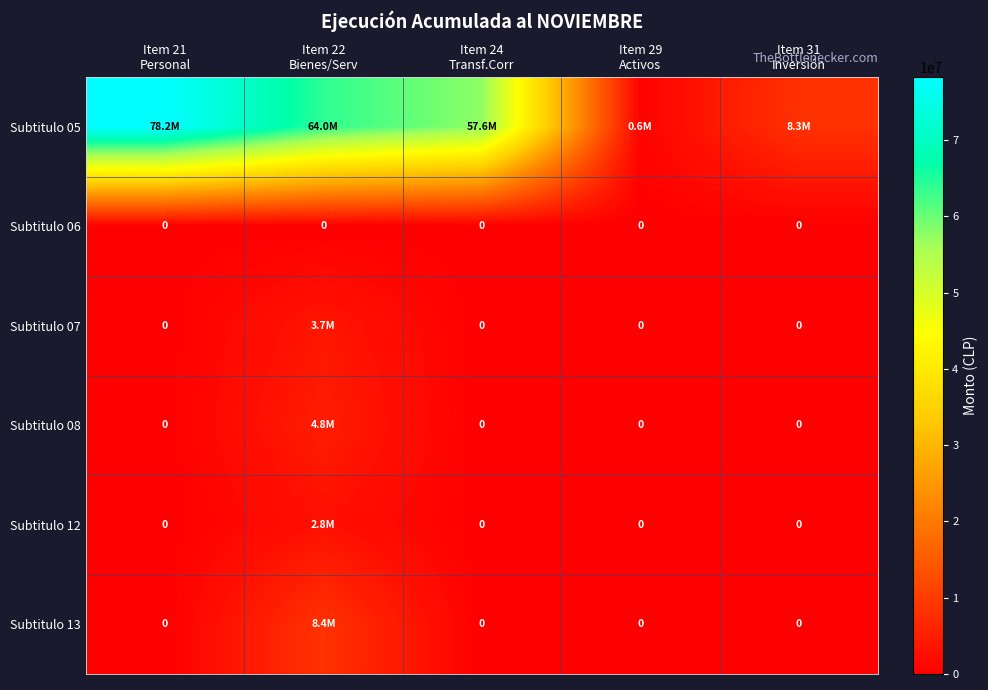

The Subtitulo 05 series shows 99240978 at Item 22 Bienes/Serv. True or false?

False